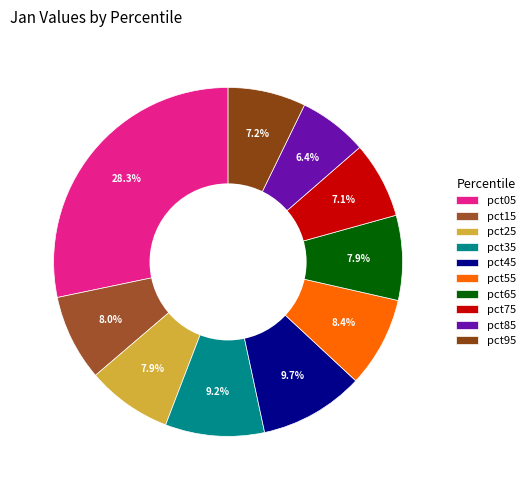

Does any single category account for the majority?

No